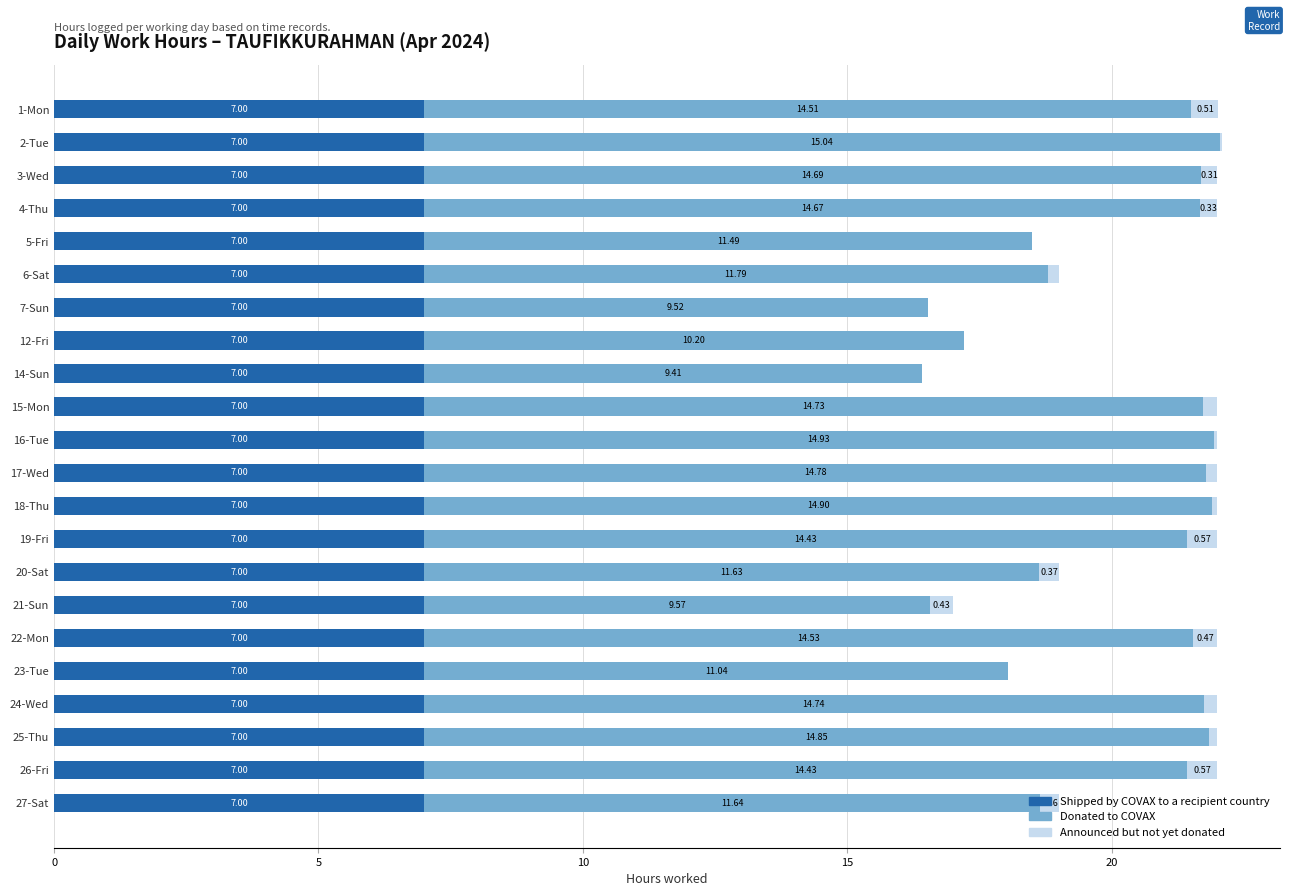

What is the total value across all series at 2-Tue?

22.1